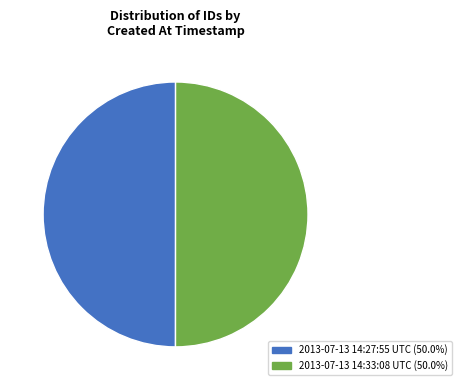

What is the ratio of the value at 2013-07-13 14:33:08 UTC (50.0%) to the value at 2013-07-13 14:27:55 UTC (50.0%)?

1.0